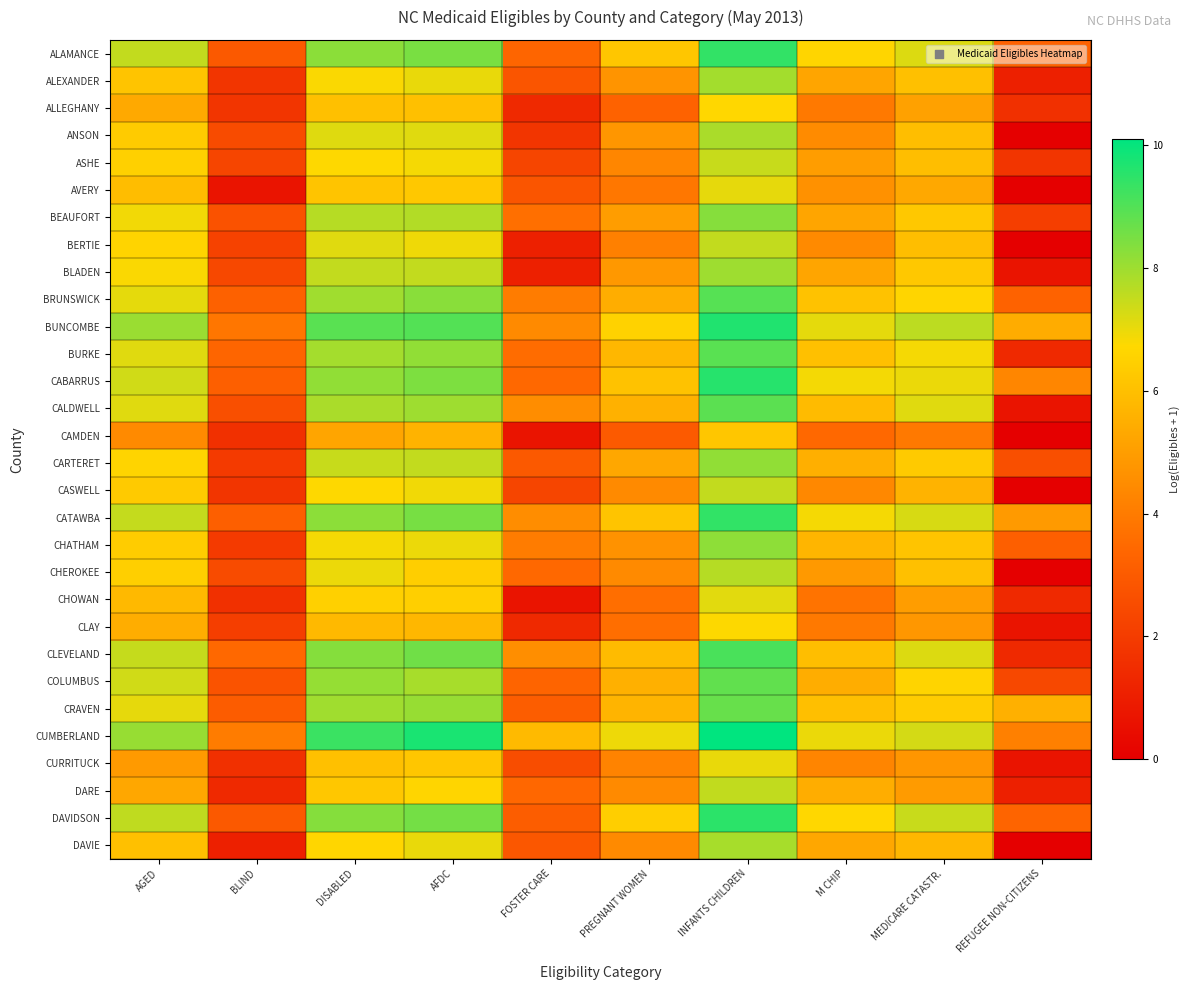

At which category does the chart reach its minimum across all series?

REFUGEE NON-CITIZENS